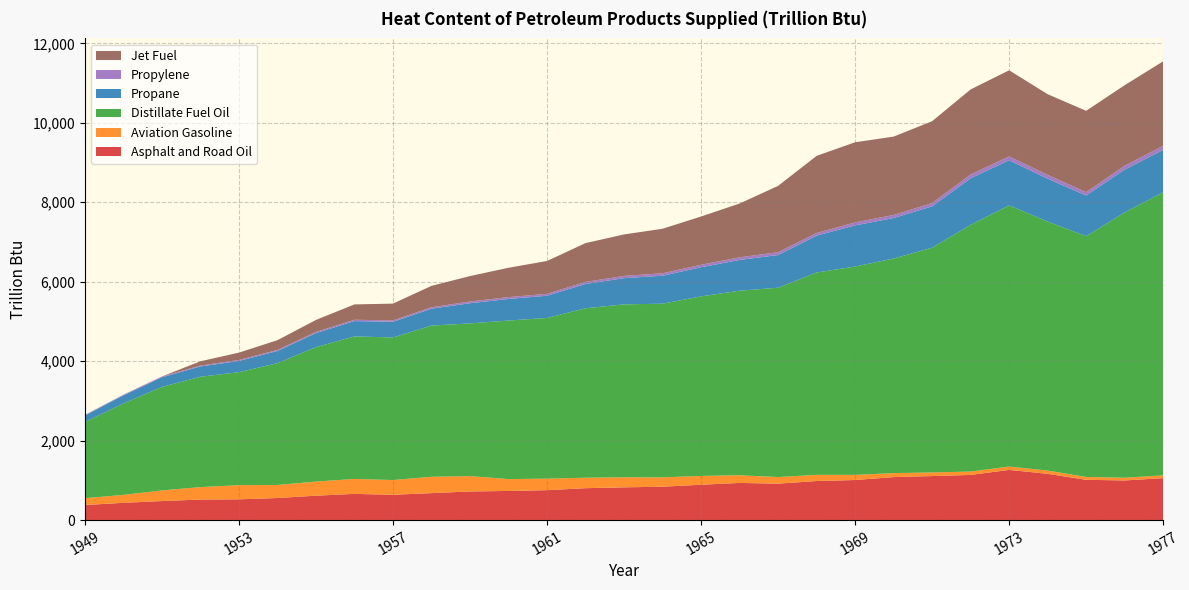

Reading right to left, transcribe all the data shown in this chart.

Asphalt and Road Oil: 1056.4	998.1	1014.2	1165.4	1263.7	1136.9	1108.3	1082.5	1009.0	983.7	917.2	935.6	890.3	840.8	824.6	803.5	753.6	733.8	721.0	678.8	637.7	659.8	614.8	556.0	523.0	517.3	479.6	435.1	379.5
Aviation Gasoline: 70.3	67.5	71.0	81.9	83.4	85.4	90.3	100.5	129.0	154.6	166.1	194.1	221.6	235.0	253.2	262.9	290.4	297.9	385.8	411.3	370.6	376.6	354.1	328.0	357.0	313.0	267.3	199.5	171.6
Distillate Fuel Oil: 7125.9	6679.5	6061.3	6267.2	6574.8	6210.1	5657.9	5401.0	5244.0	5094.2	4765.7	4644.7	4519.1	4371.2	4352.8	4266.3	4044.6	3991.7	3844.4	3806.2	3588.7	3587.4	3385.1	3066.0	2843.0	2778.4	2605.4	2300.2	1918.0
Propane: 1065.0	1077.9	1024.1	1078.5	1135.4	1170.7	1040.8	1018.9	1035.8	926.9	822.3	773.4	733.2	704.5	659.4	609.9	558.4	542.6	507.4	424.2	394.9	385.6	352.3	306.7	283.3	258.6	241.7	204.1	162.9
Propylene: 103.0	98.4	83.9	96.5	97.1	96.0	82.5	77.0	75.6	67.1	70.7	66.5	63.1	60.6	56.7	52.5	48.0	46.7	43.6	36.5	34.0	33.2	30.3	26.4	24.4	22.2	20.8	17.6	14.0
Jet Fuel: 2126.5	2026.0	2047.1	2030.4	2167.2	2140.8	2060.8	1972.7	2016.8	1941.1	1670.2	1353.7	1214.5	1120.8	1043.7	976.9	826.8	738.5	640.0	538.7	423.1	386.4	301.4	245.5	184.7	107.8	0.0	0.0	0.0